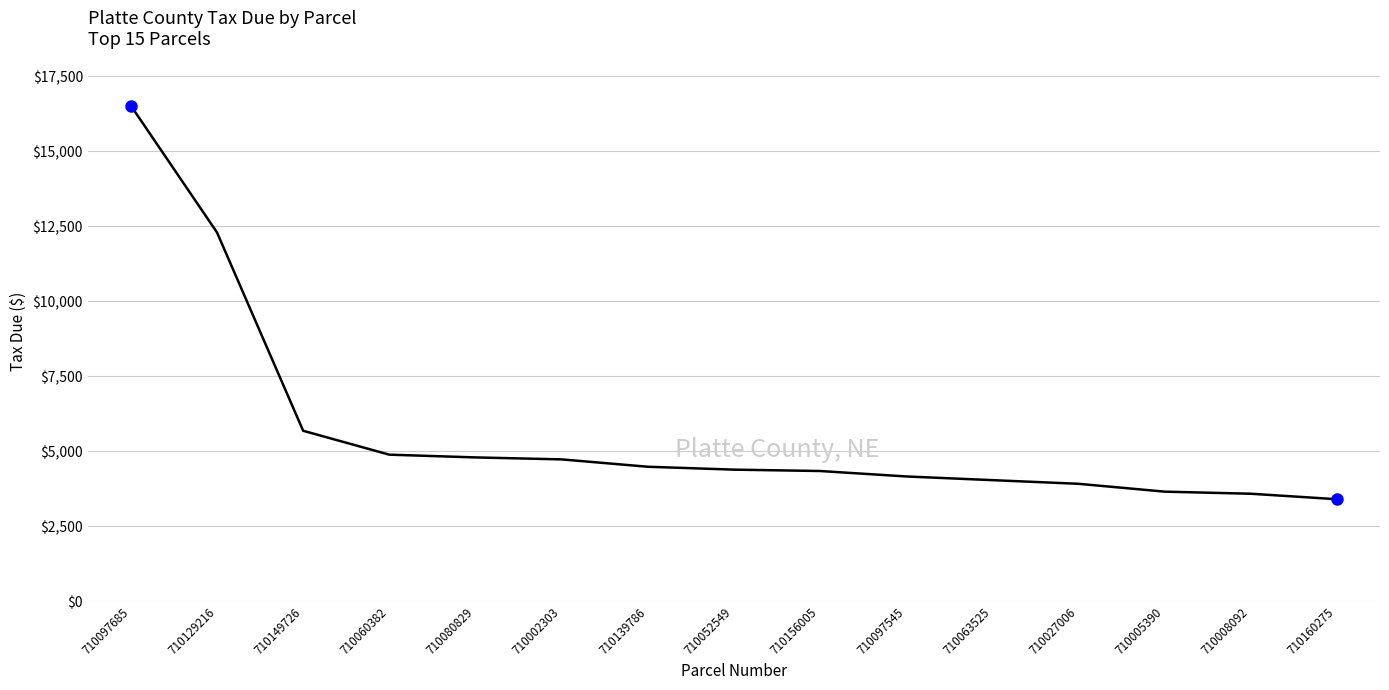

What is the average value?

5663.6